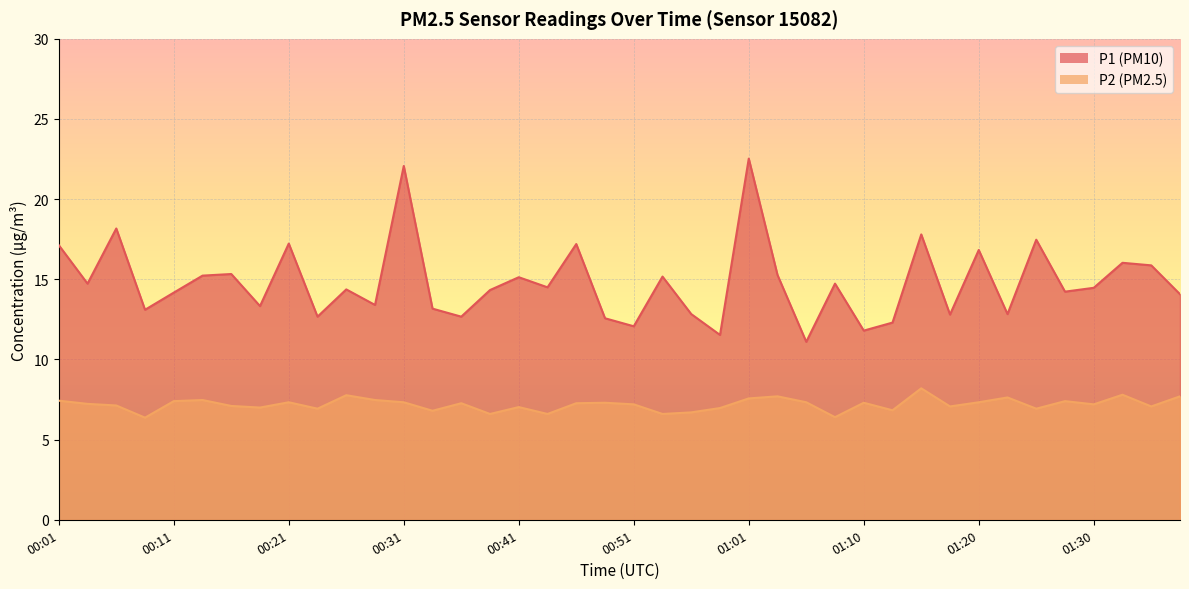

Which series changed the most between 01:25 and 01:38?

P1